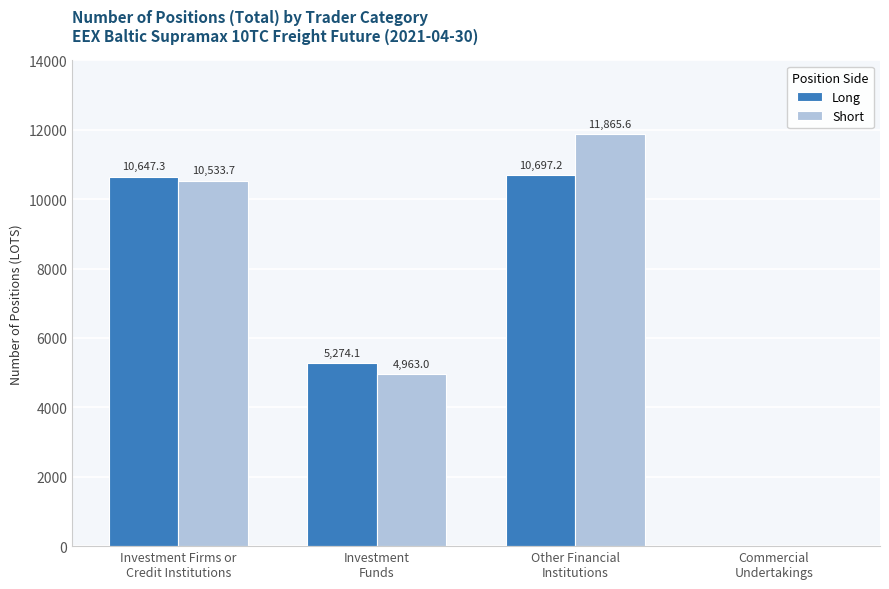

What is the highest value of the Short series?

11865.6